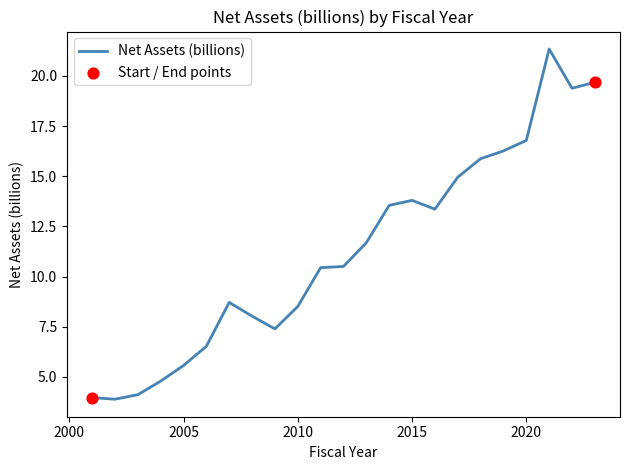

What is the difference between the maximum and minimum values?

17.5